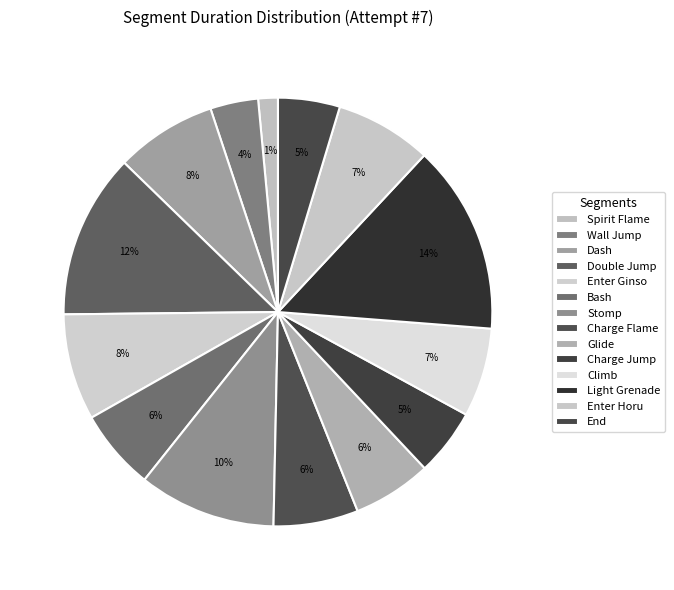

Rank the categories by value from highest to lowest.

Light Grenade, Double Jump, Stomp, Enter Ginso, Dash, Enter Horu, Climb, Charge Flame, Bash, Glide, Charge Jump, End, Wall Jump, Spirit Flame